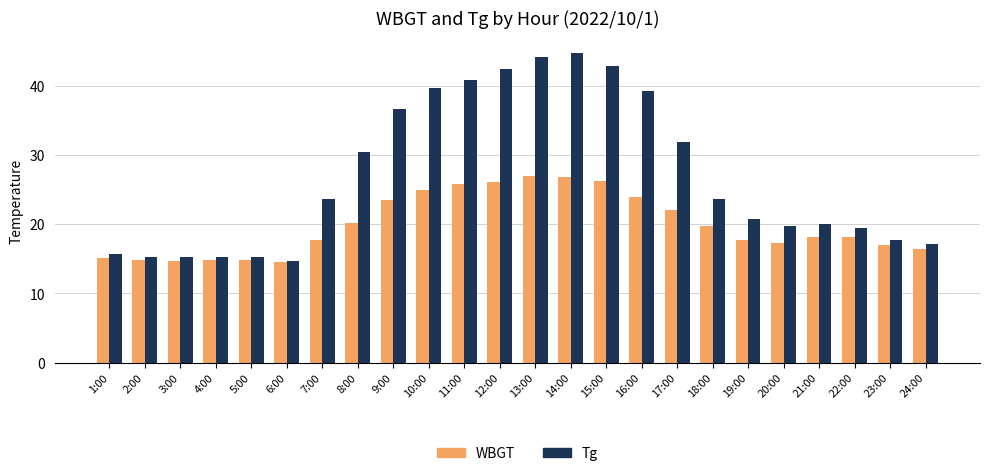

Are the bars horizontal?

No